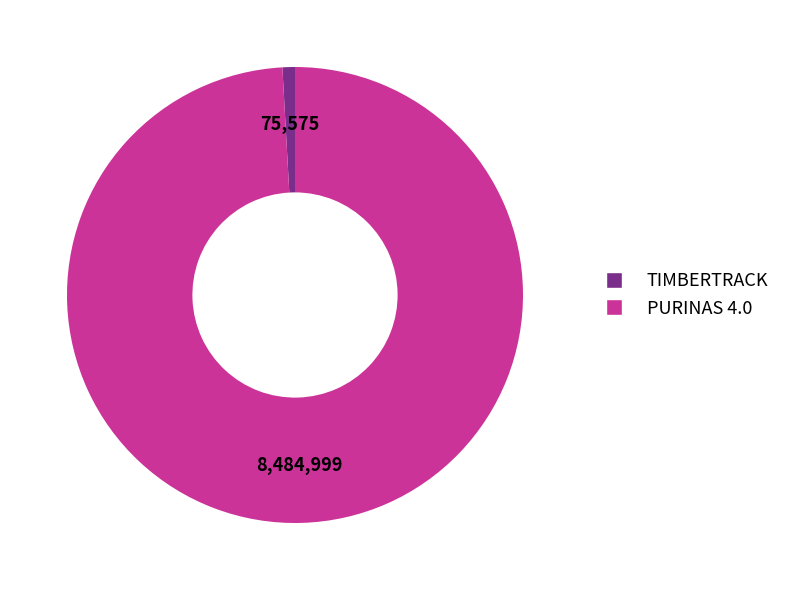

Does any single category account for the majority?

Yes